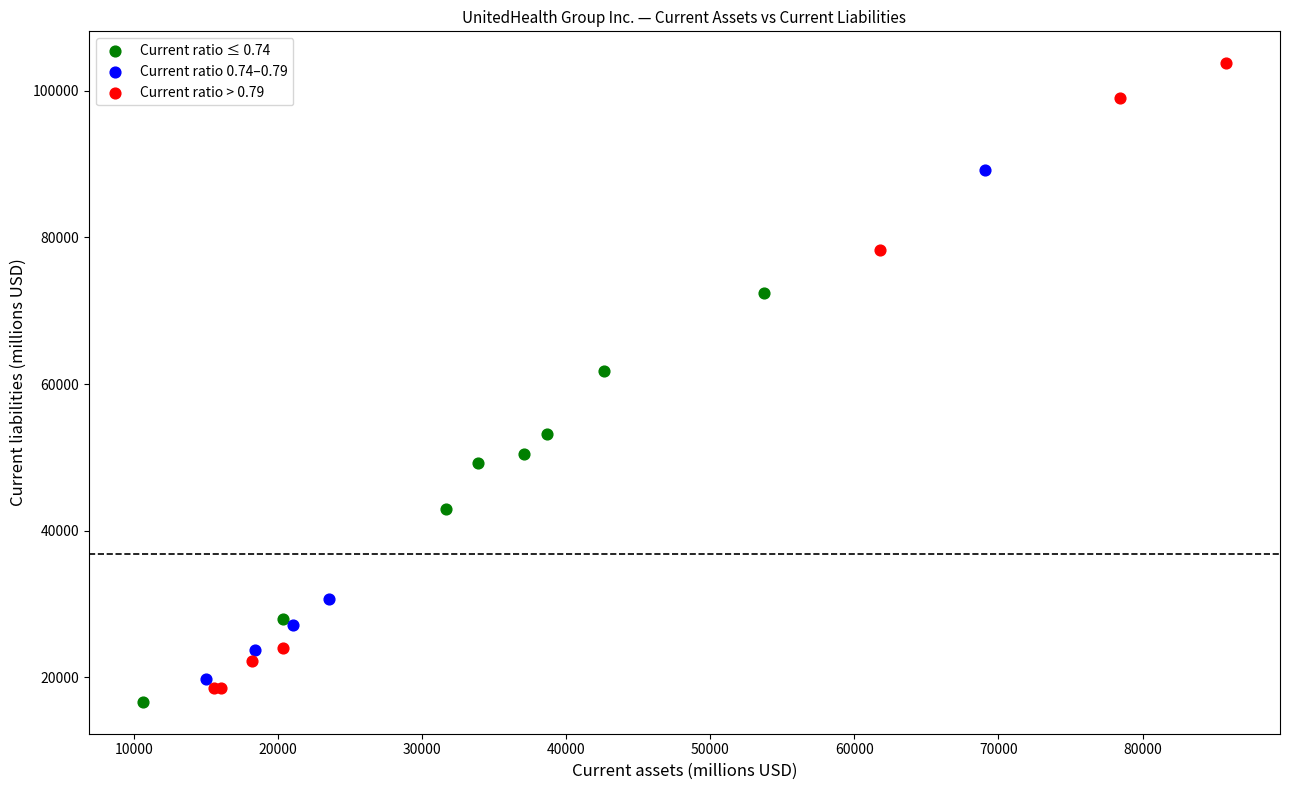

Which series reaches the maximum Y coordinate?

Current ratio > 0.79